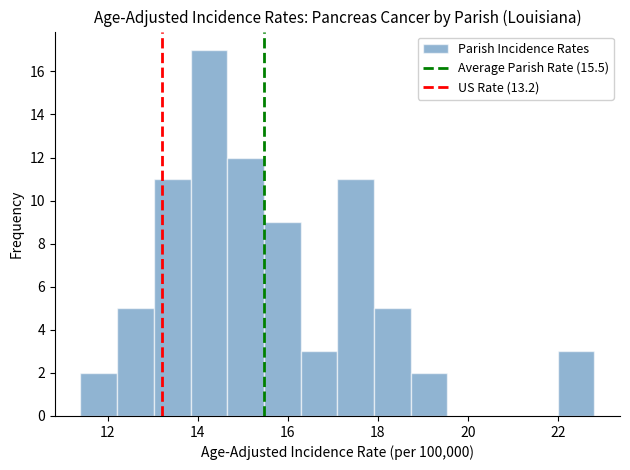

How tall is the bar that spans 22.0 to 22.8 on the x-axis? Neither the bar edges nor the heights are printed on the chart, so give them approximately, as read against the axes.

3